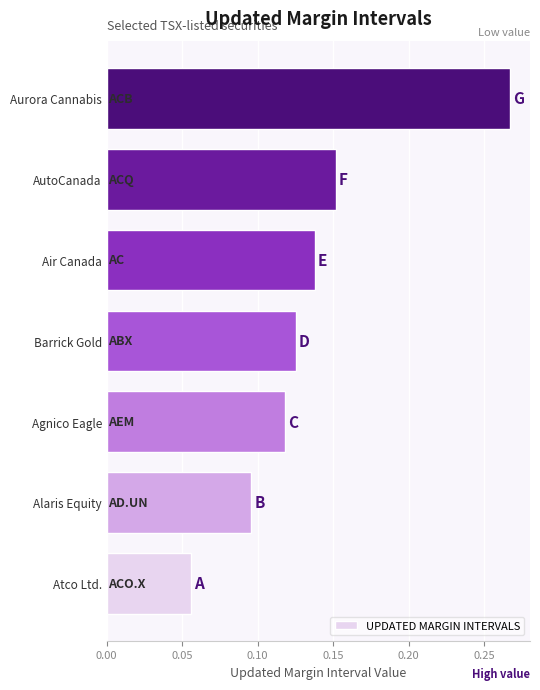

What is the sum of all values?

1.0